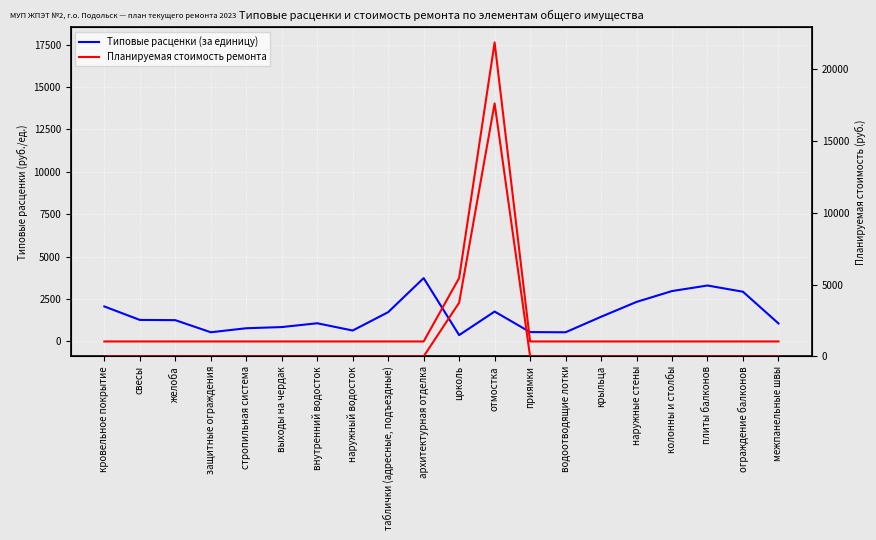

Is it true that Типовые расценки (за единицу) equals 858.2 at защитные ограждения?

False